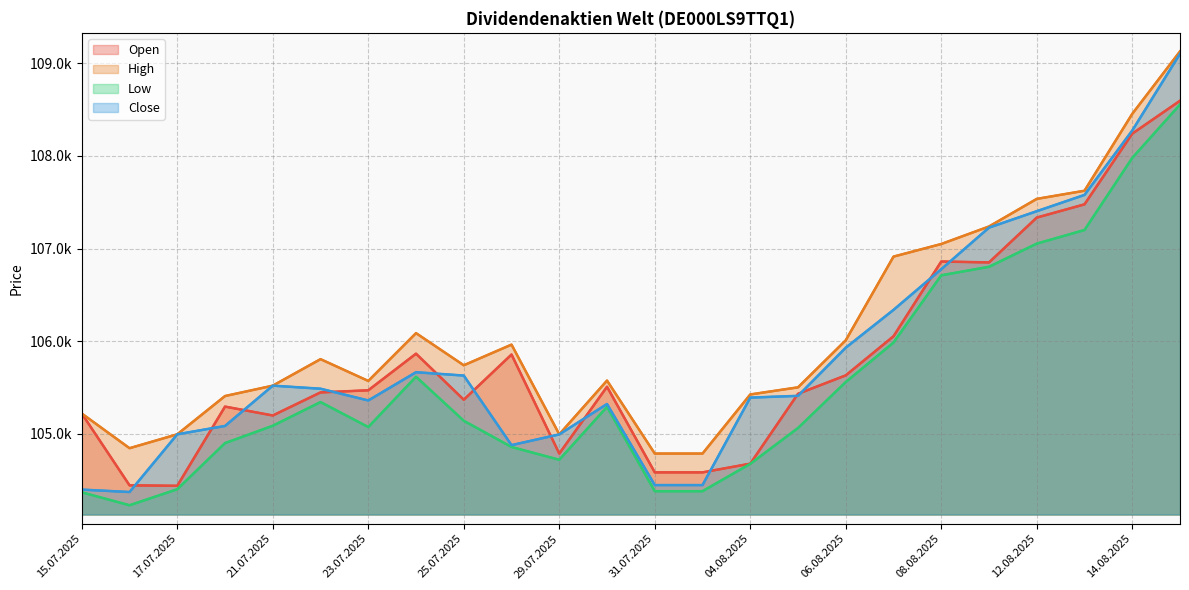

Which category has the lowest value across all series?

16.07.2025